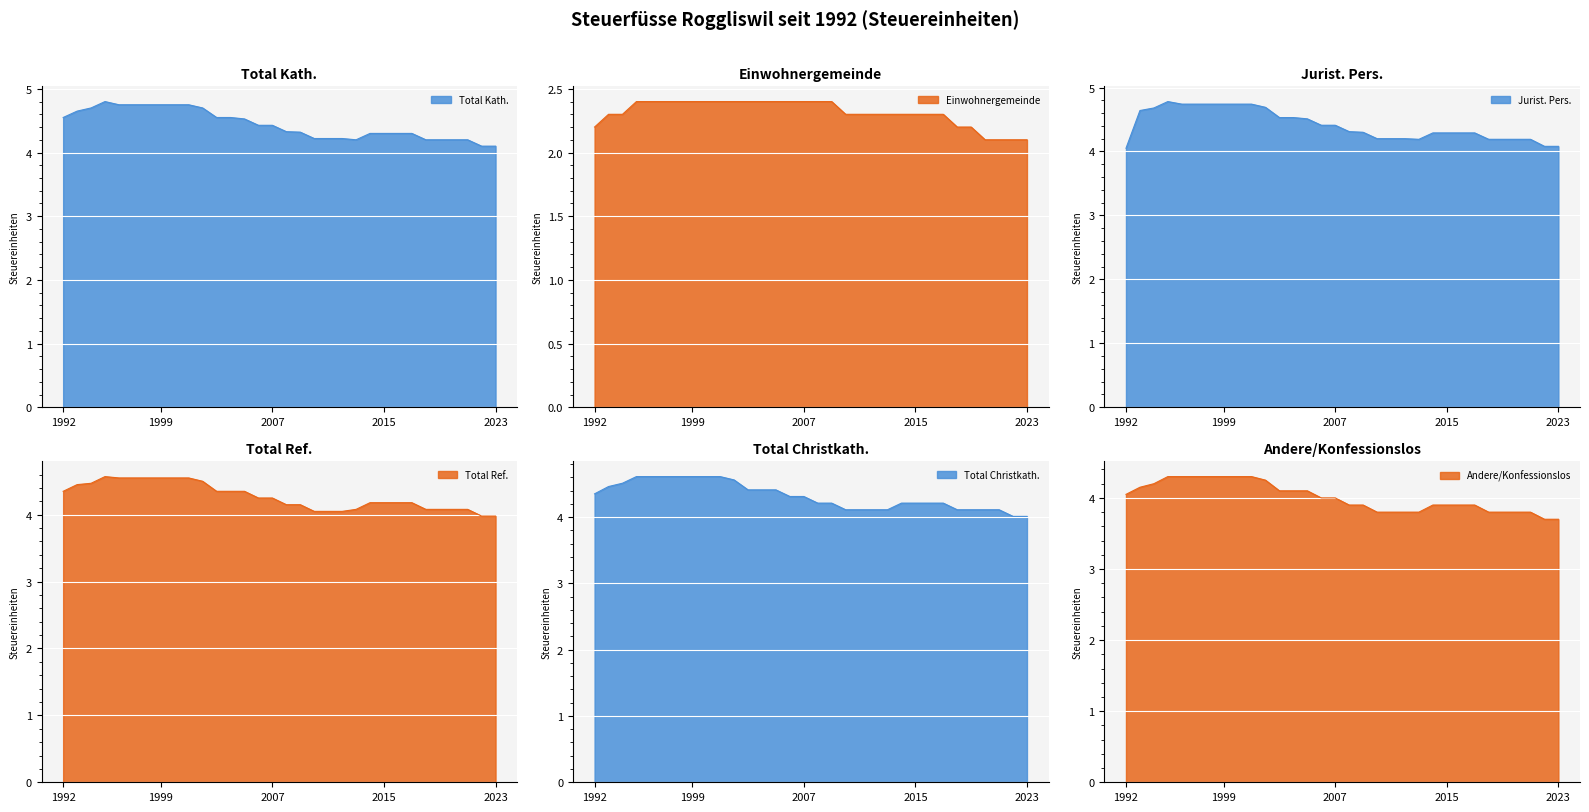

Rank the categories by Andere/Konfessionslos value from lowest to highest.

2022, 2023, 2010, 2011, 2012, 2013, 2018, 2019, 2020, 2021, 2008, 2009, 2014, 2015, 2016, 2017, 2006, 2007, 1992, 2003, 2004, 2005, 1993, 1994, 2002, 1995, 1996, 1997, 1998, 1999, 2000, 2001